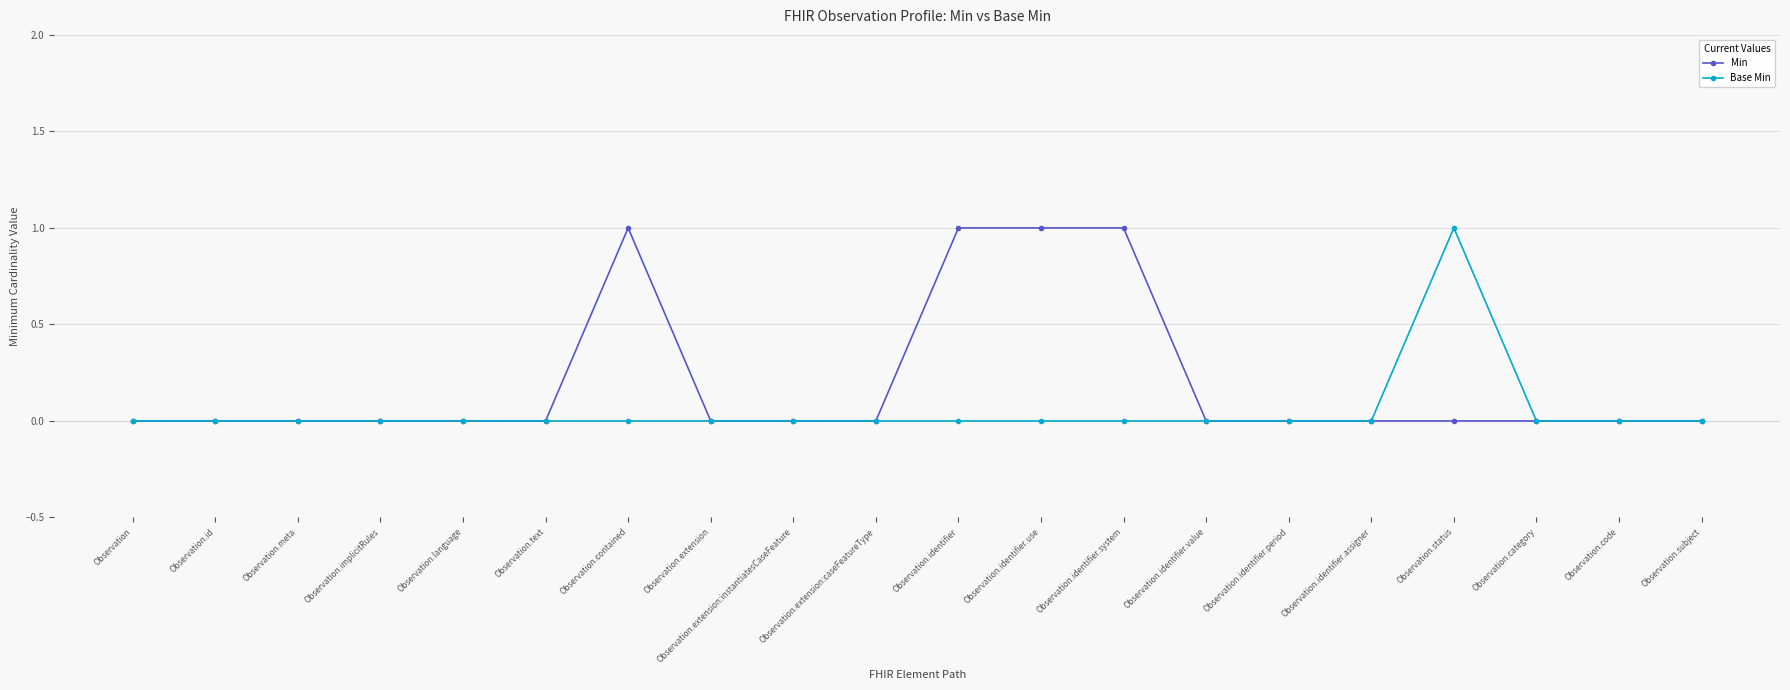

Rank the series by their average value, from lowest to highest.

Base Min, Min